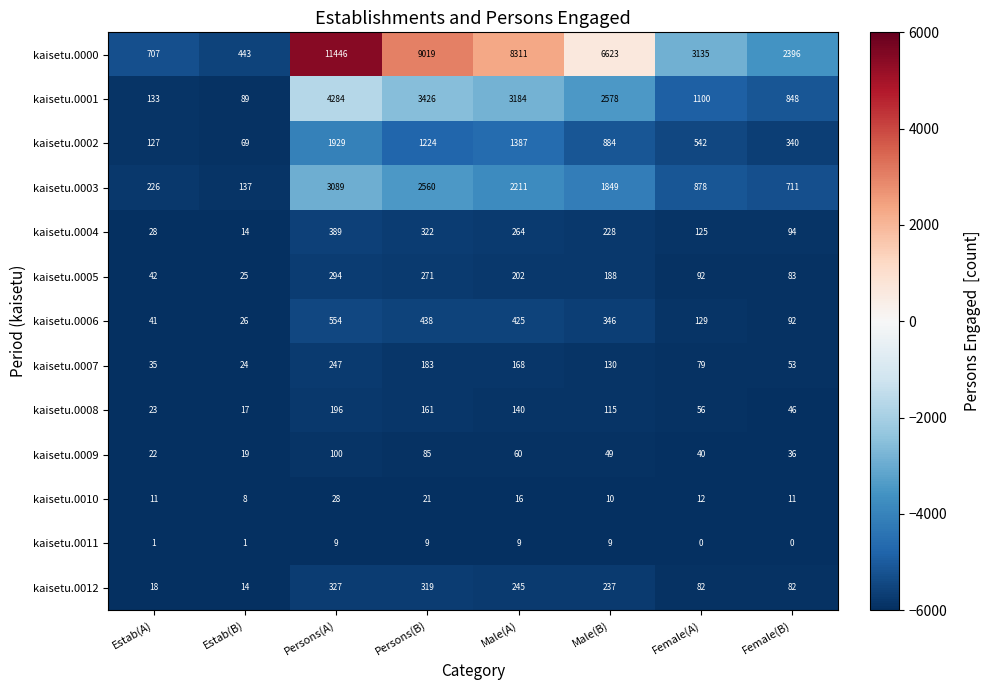

What is the sum of the kaisetu.0003 values at Male(B) and Male(A)?

4060